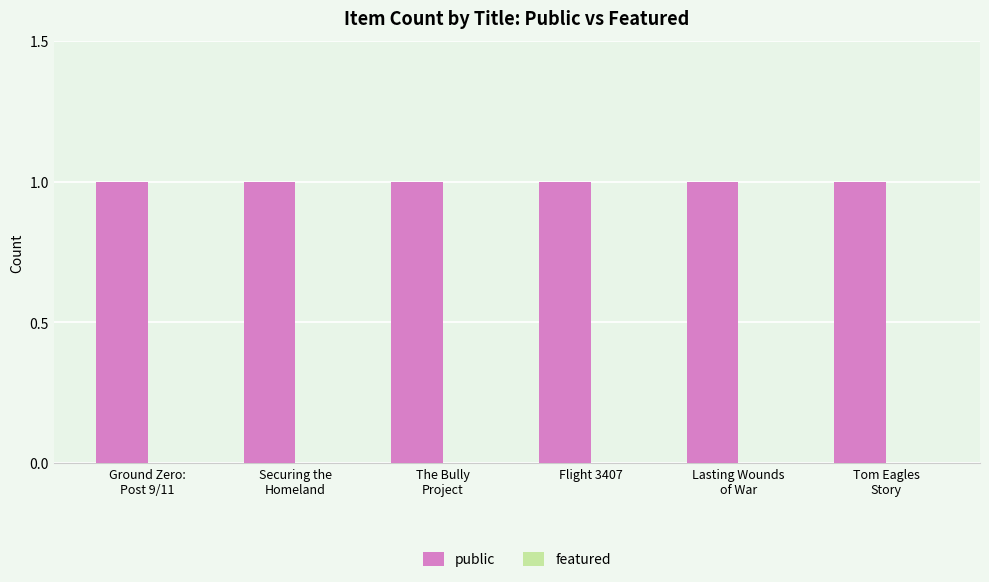

Is the value of public at The Bully
Project greater than the value of featured at Flight 3407?

Yes